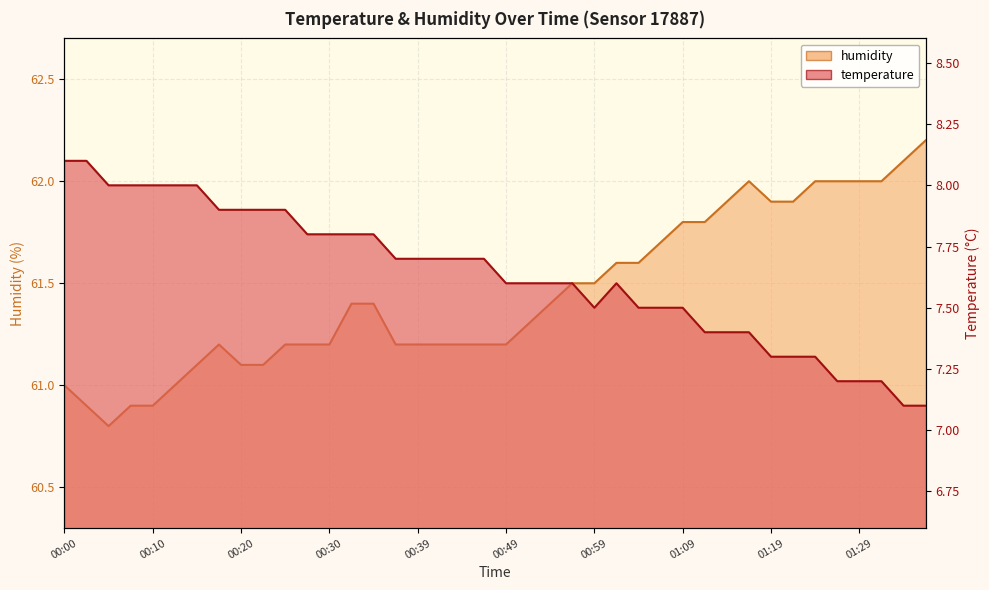

Rank the series by their average value, from highest to lowest.

humidity, temperature